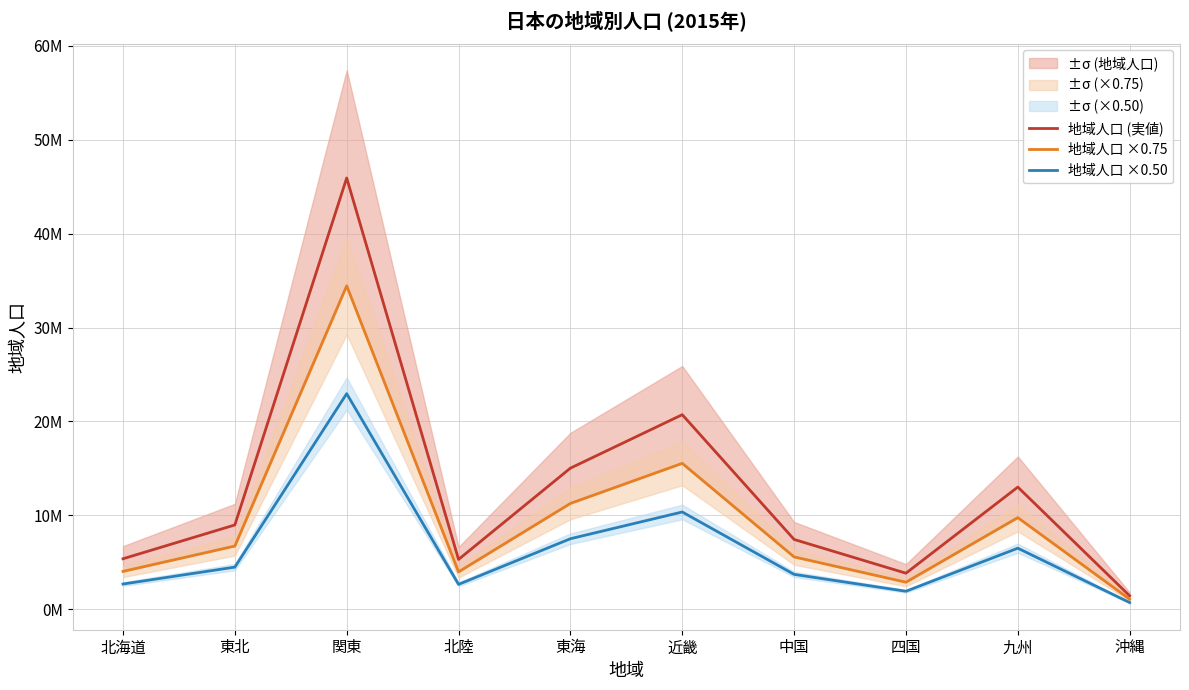

True or false: 地域人口 ×0.50 and 地域人口 (実値) intersect in this chart.

False